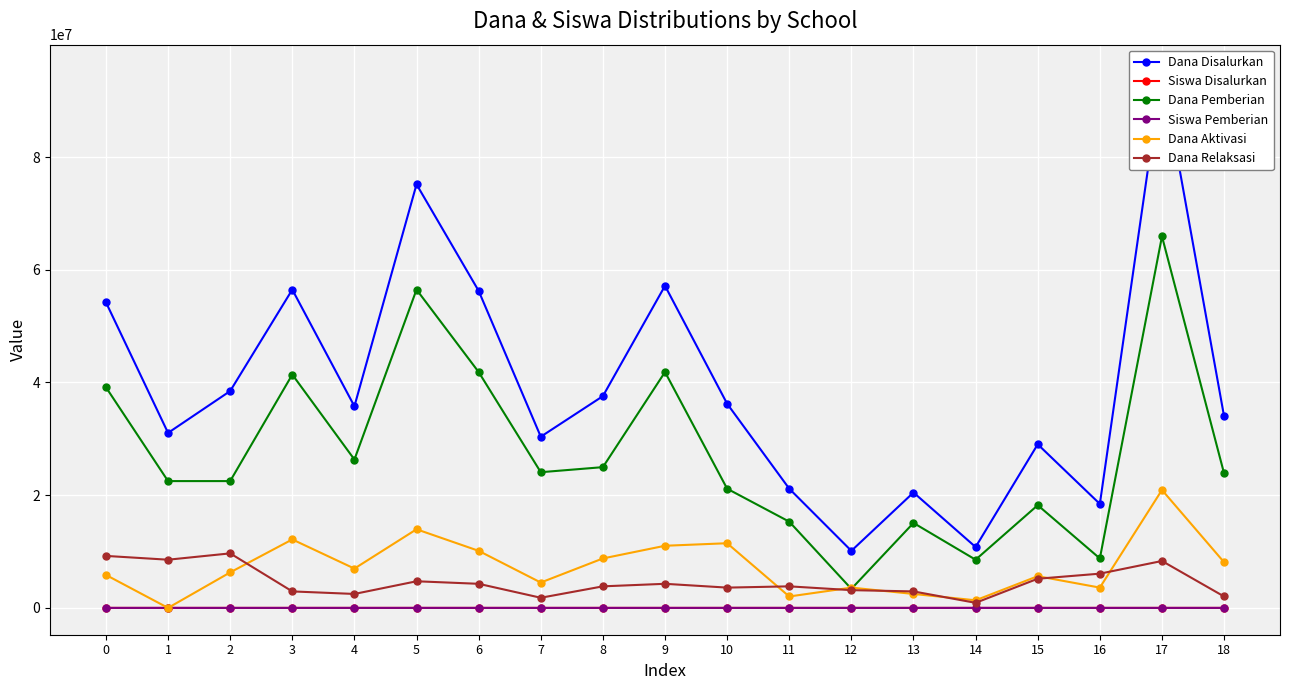

How many values in the Siswa Pemberian series exceed 59?

9